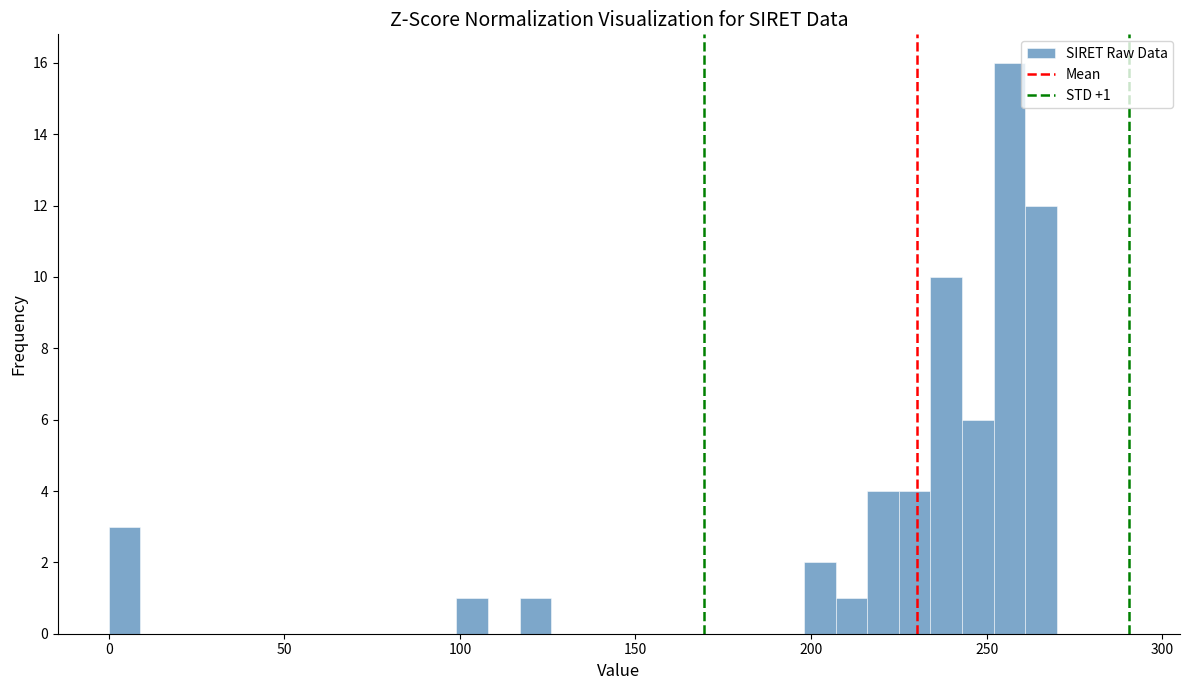

Around what value on the x-axis is the tallest bar? Give the approximate position of its centre, as read against the axis.

255